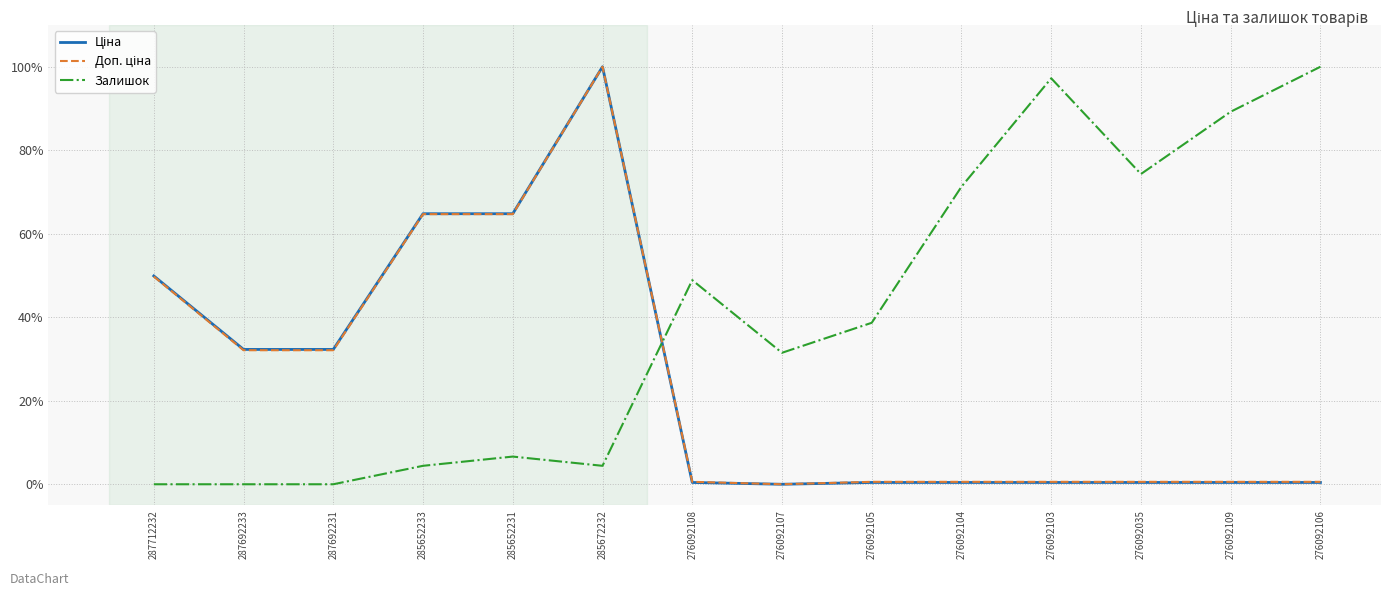

What position from the left is 287692231?

3